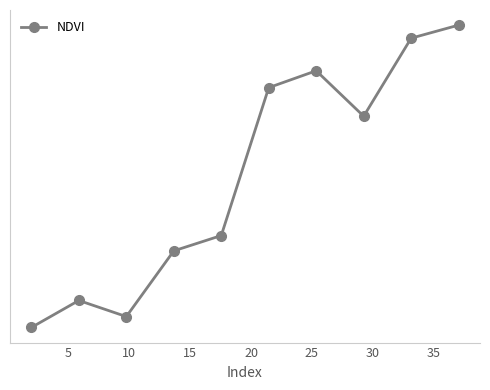

What is the difference between the maximum and second lowest values?

0.2